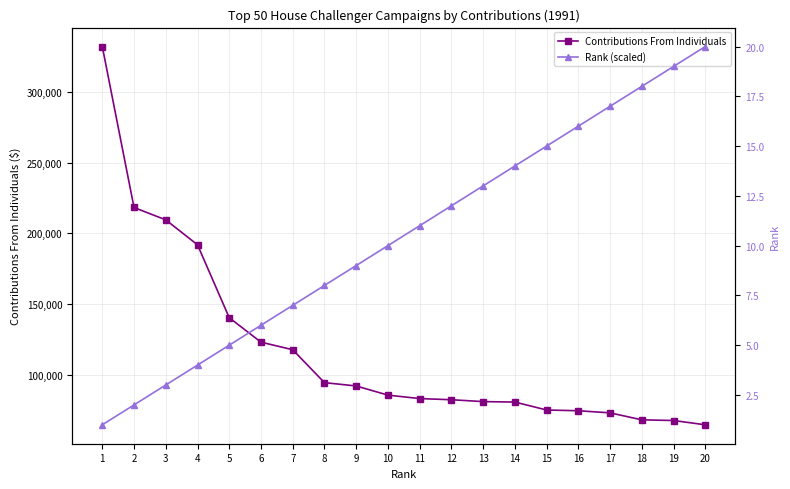

True or false: Contributions From Individuals has a value of 65009 at 20.

True